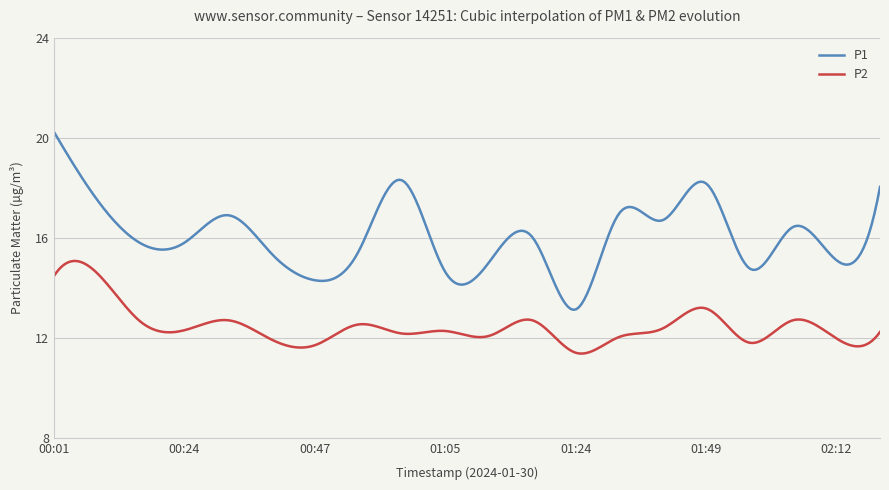

True or false: P1 and P2 intersect in this chart.

False